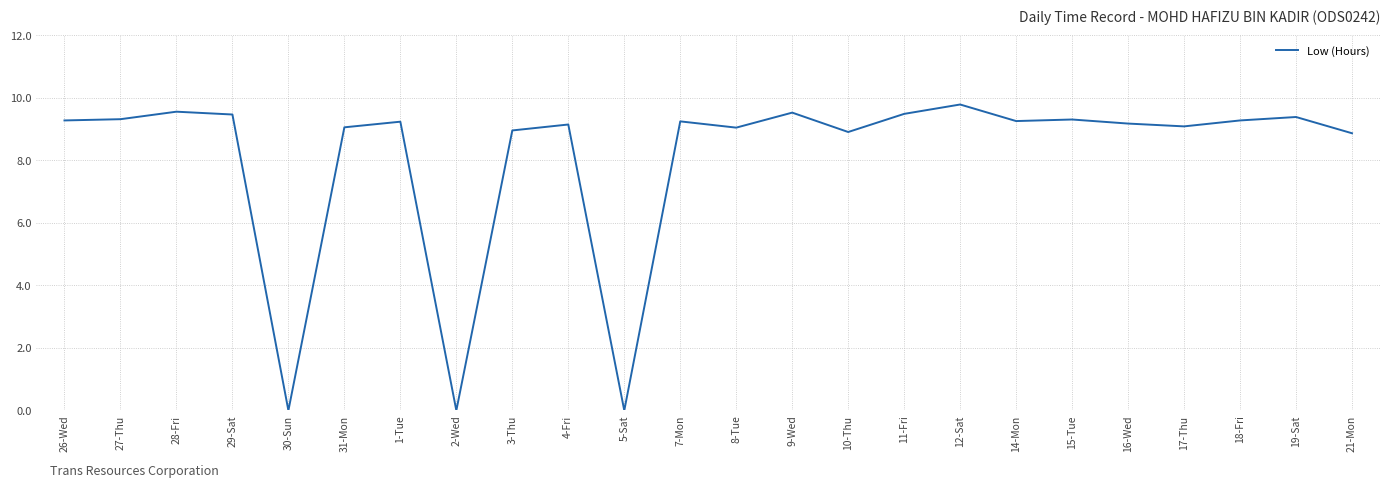

What is the sum of all values?

194.4